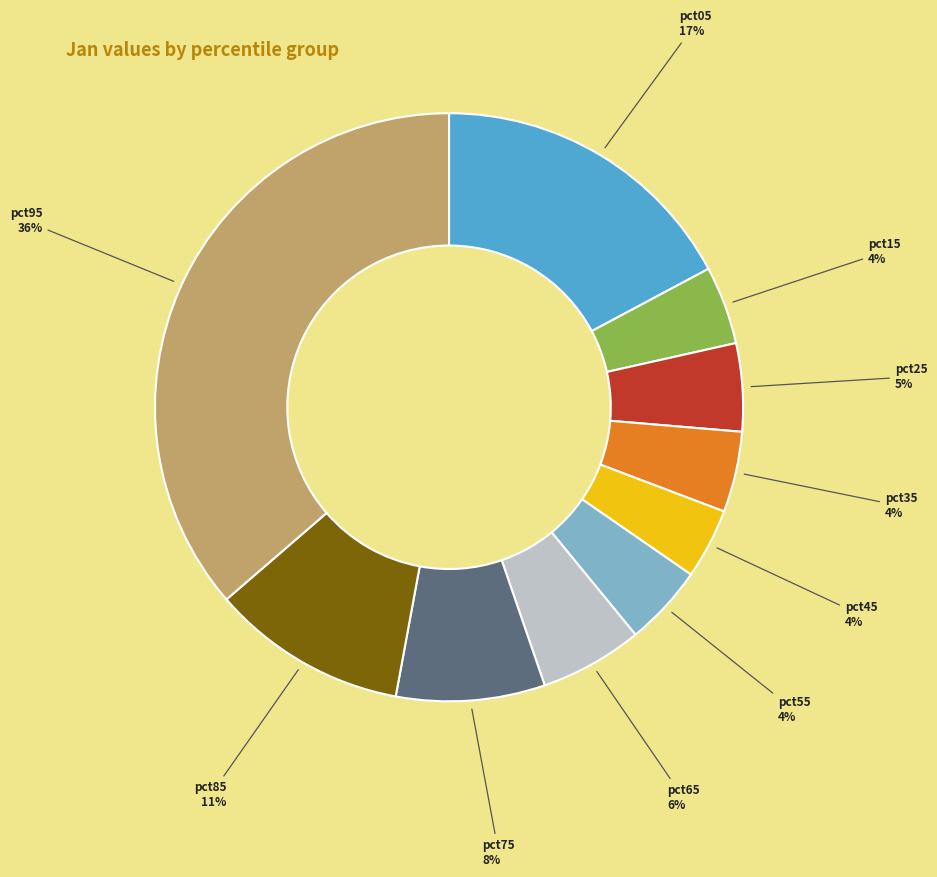

Between pct65 and pct55, which is larger?

pct65